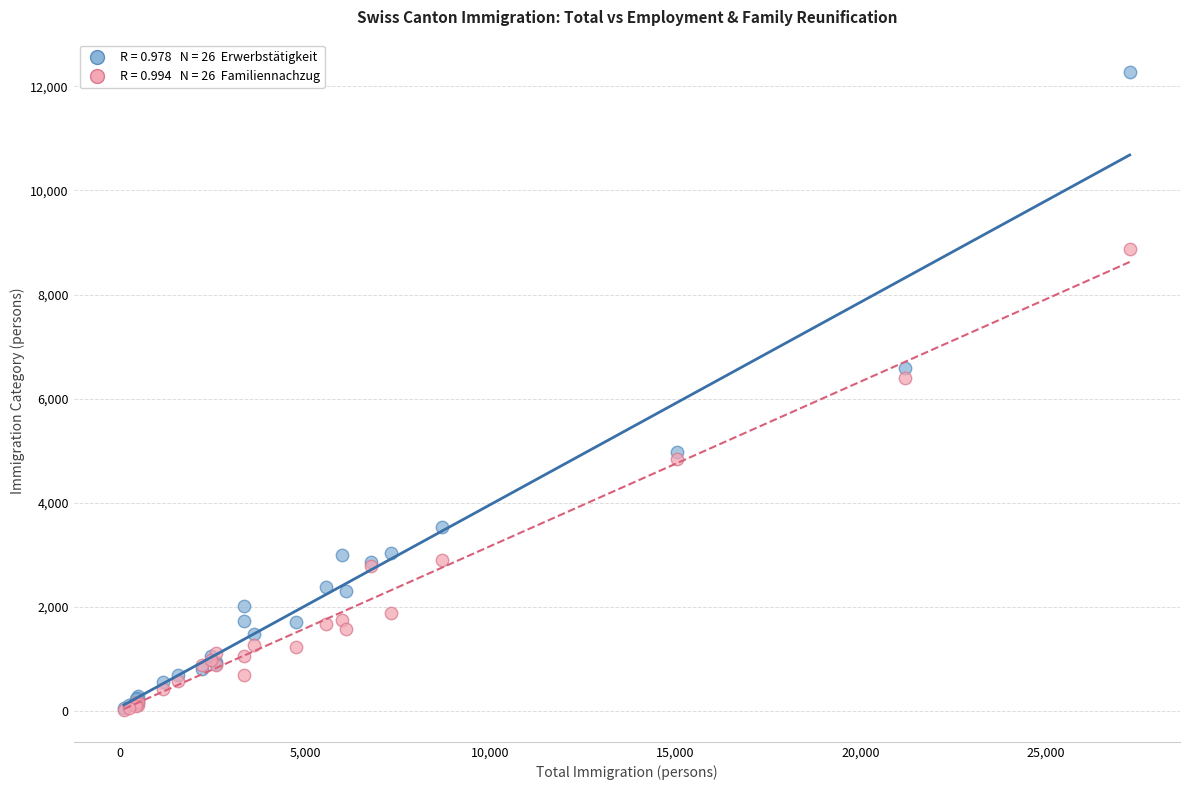

Across all series, what Y value is closest to 6153?

6391